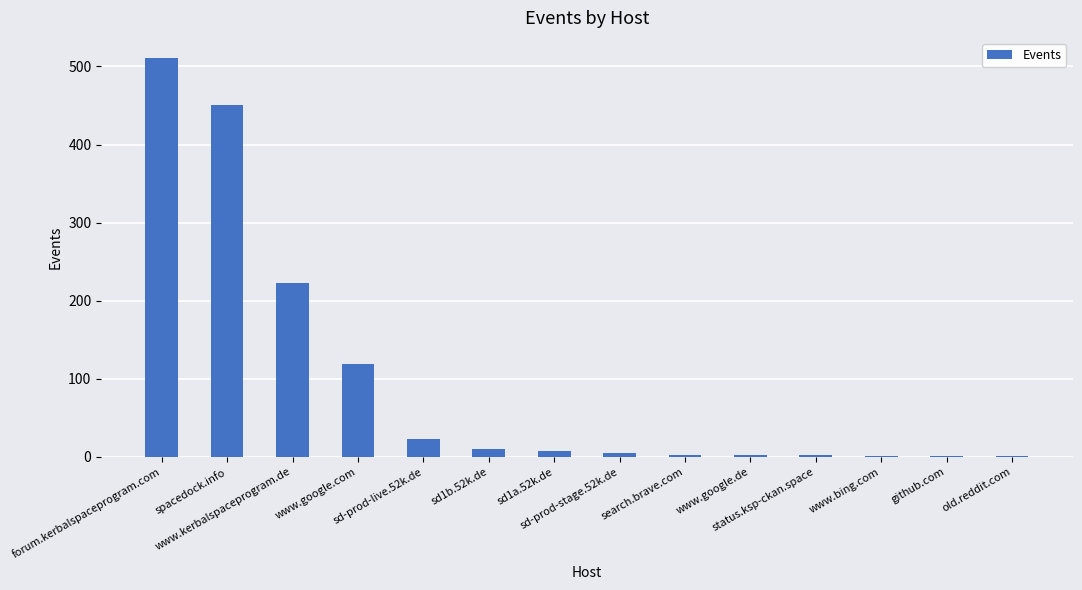

What is the sum of all values?

1358